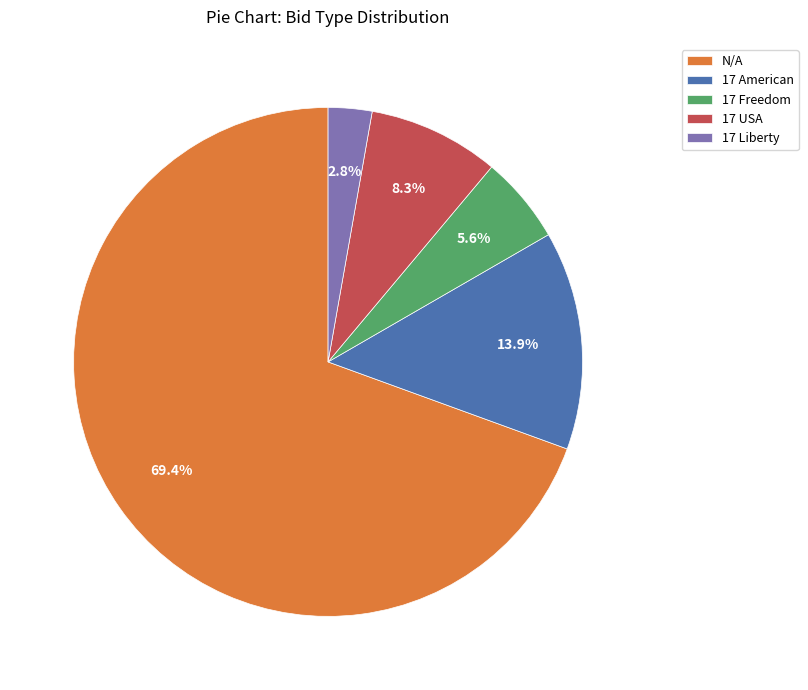

Between N/A and 17 Freedom, which is larger?

N/A